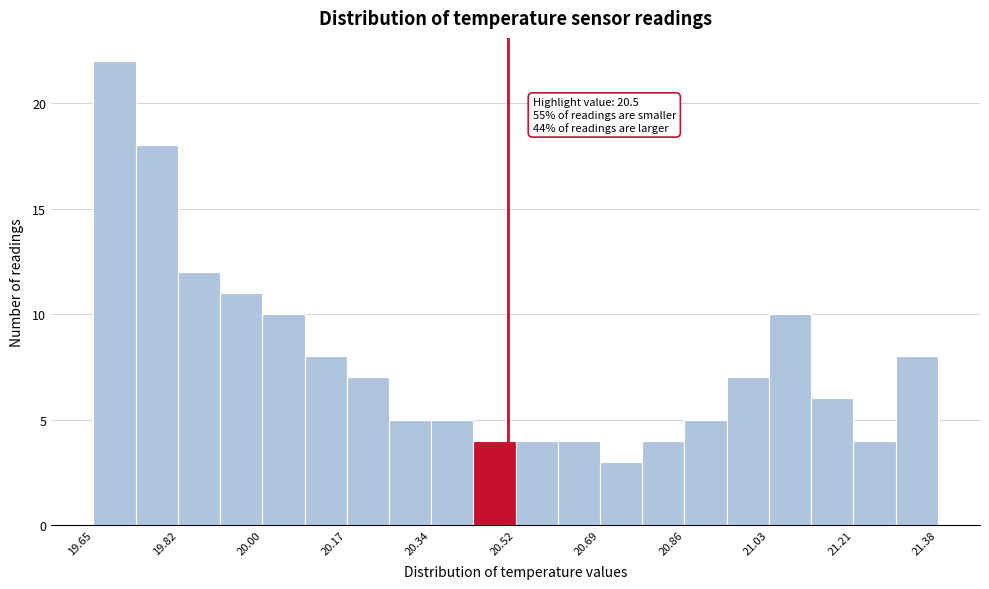

Which range on the x-axis has the tallest bar?

19.66 to 19.74